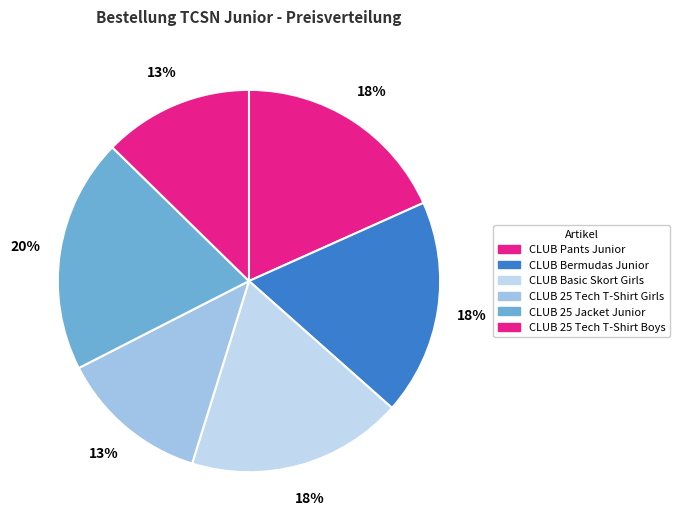

What is the largest slice in the pie chart?

CLUB 25 Jacket Junior navy/white